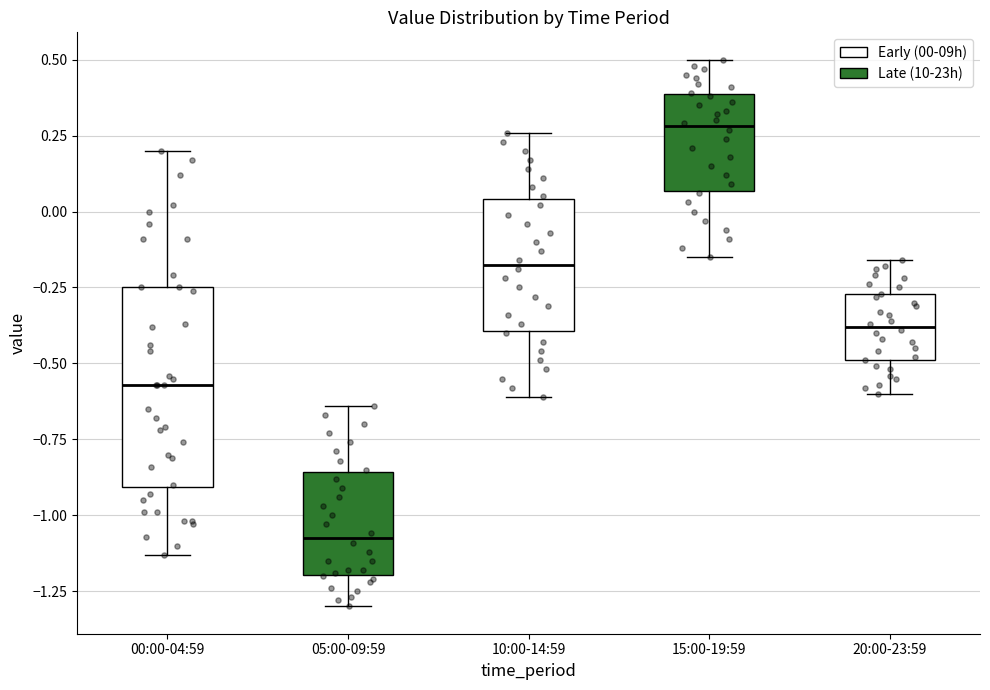

Where does the median line of the box for 15:00-19:59 sit on the y-axis? The values are not printed on the chart, so give them approximately, as read against the axis.

0.30